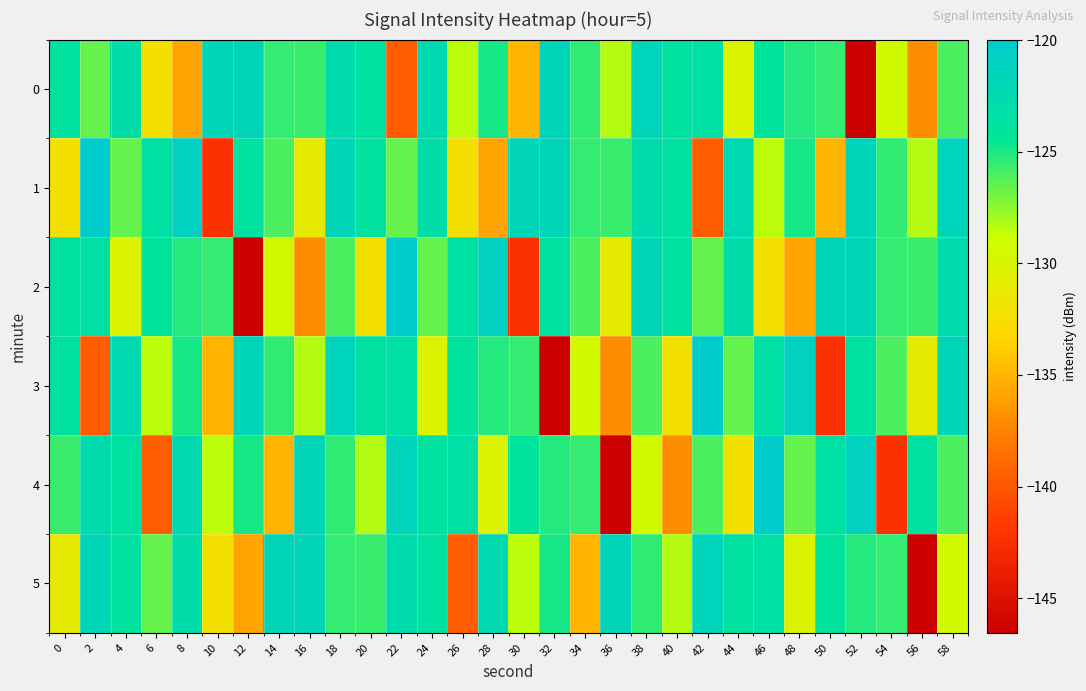

Which category has the lowest value across all series?

52